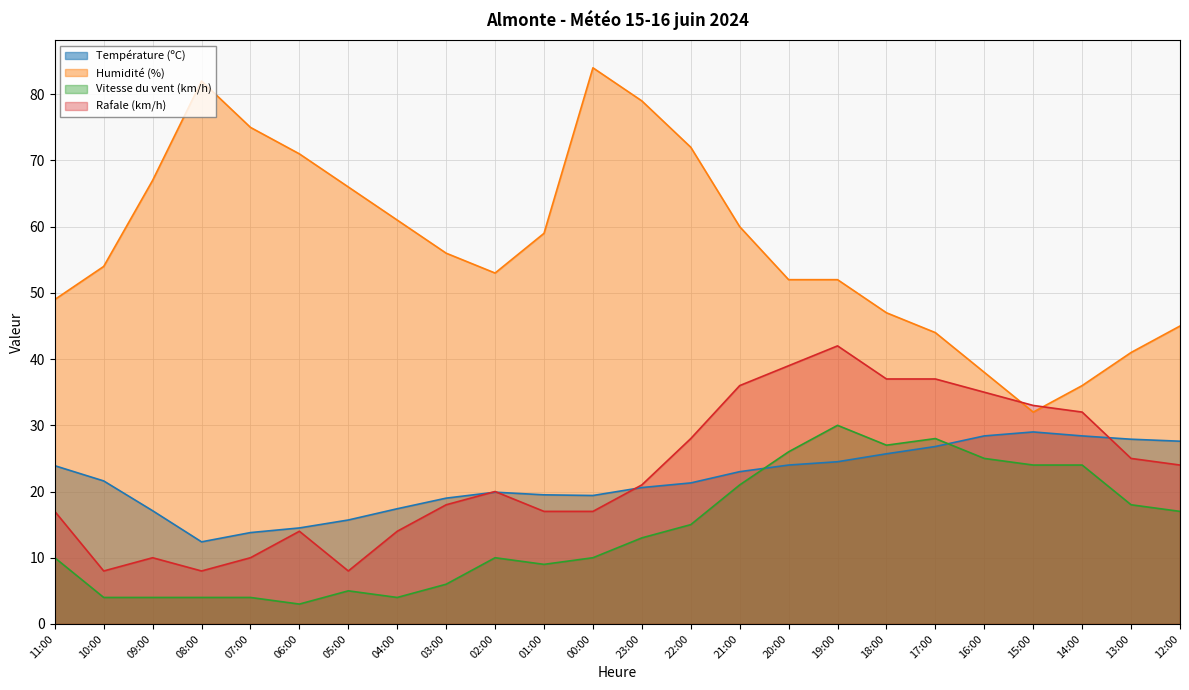

At which label does Température (ºC) first exceed 21?

11:00